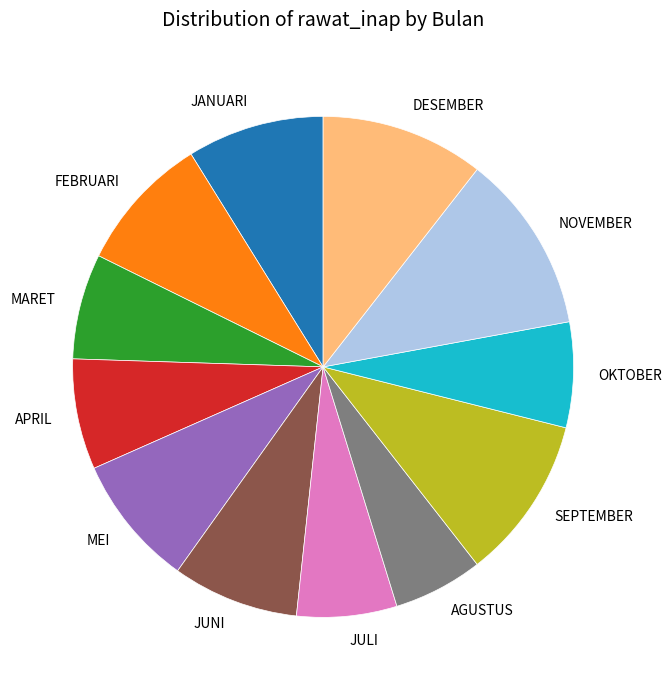

How many segments does this pie chart have?

12